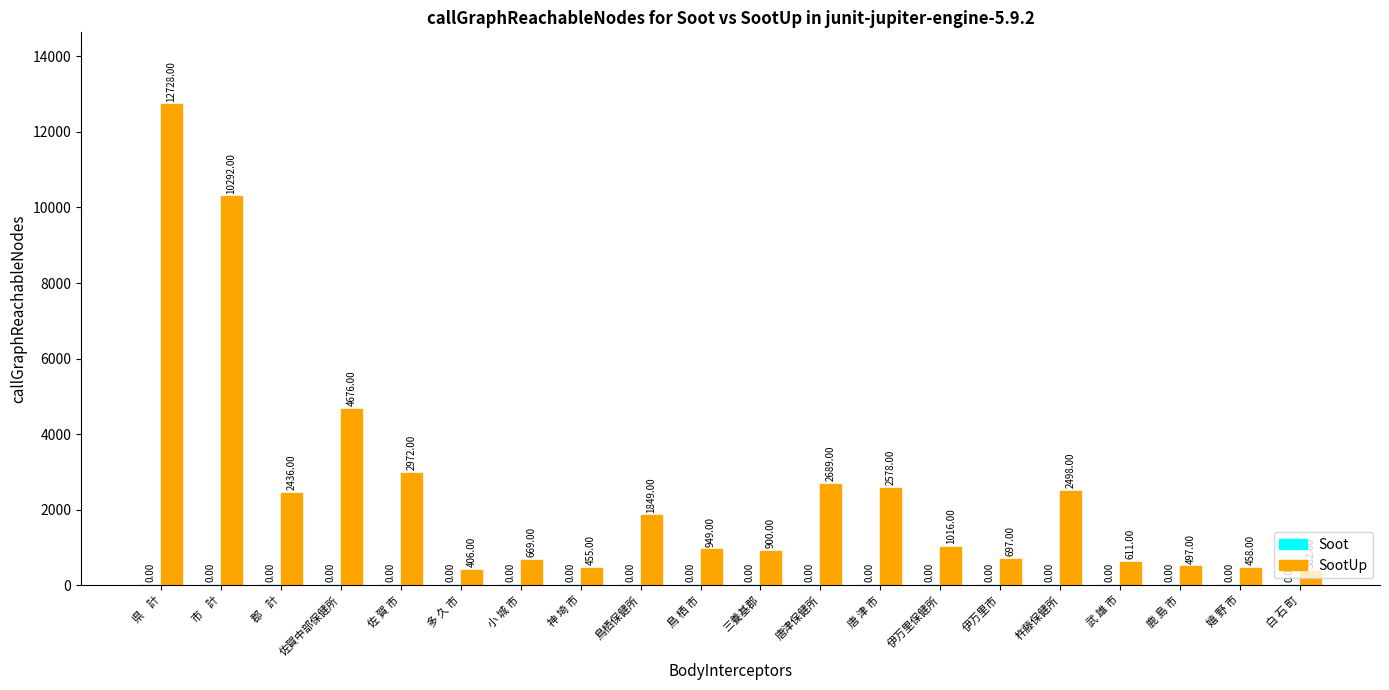

Which has a higher value, 佐賀中部保健所 or 市    計?

市    計